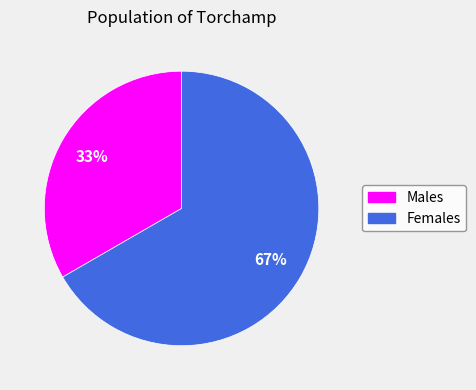

Does any single category account for the majority?

Yes